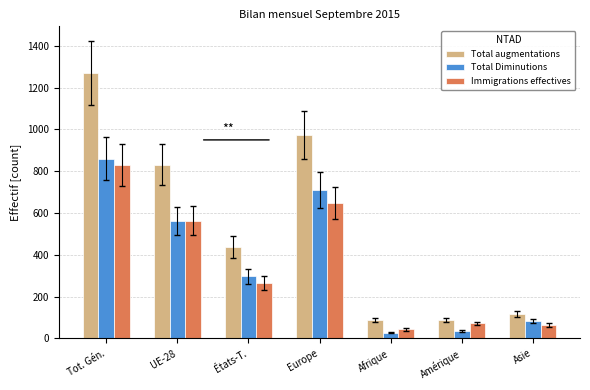

Reading left to right, list all the values displayed in this chart.

Total augmentations: 1270	832	438	973	88	88	117
Total Diminutions: 860	563	297	710	27	37	84
Immigrations effectives: 830	564	266	648	43	72	64